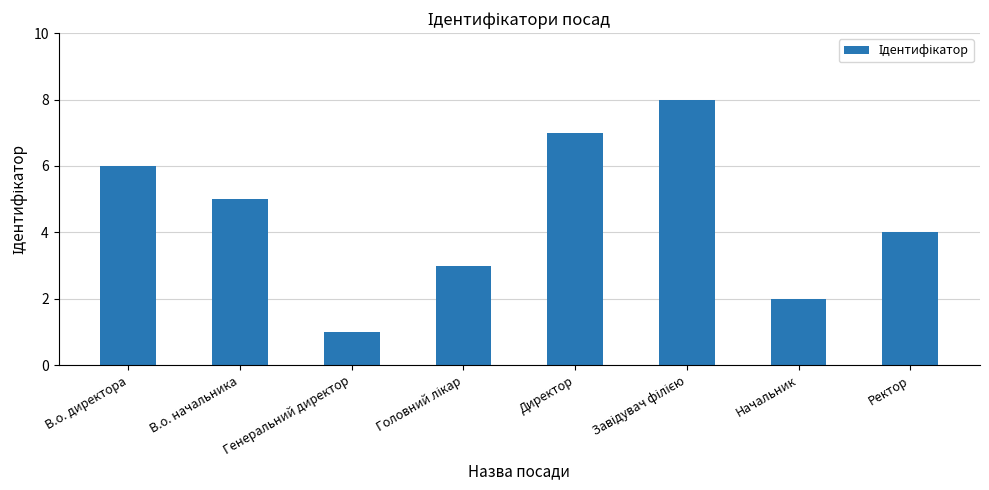

What is the change in value from В.о. директора to Ректор?

-2